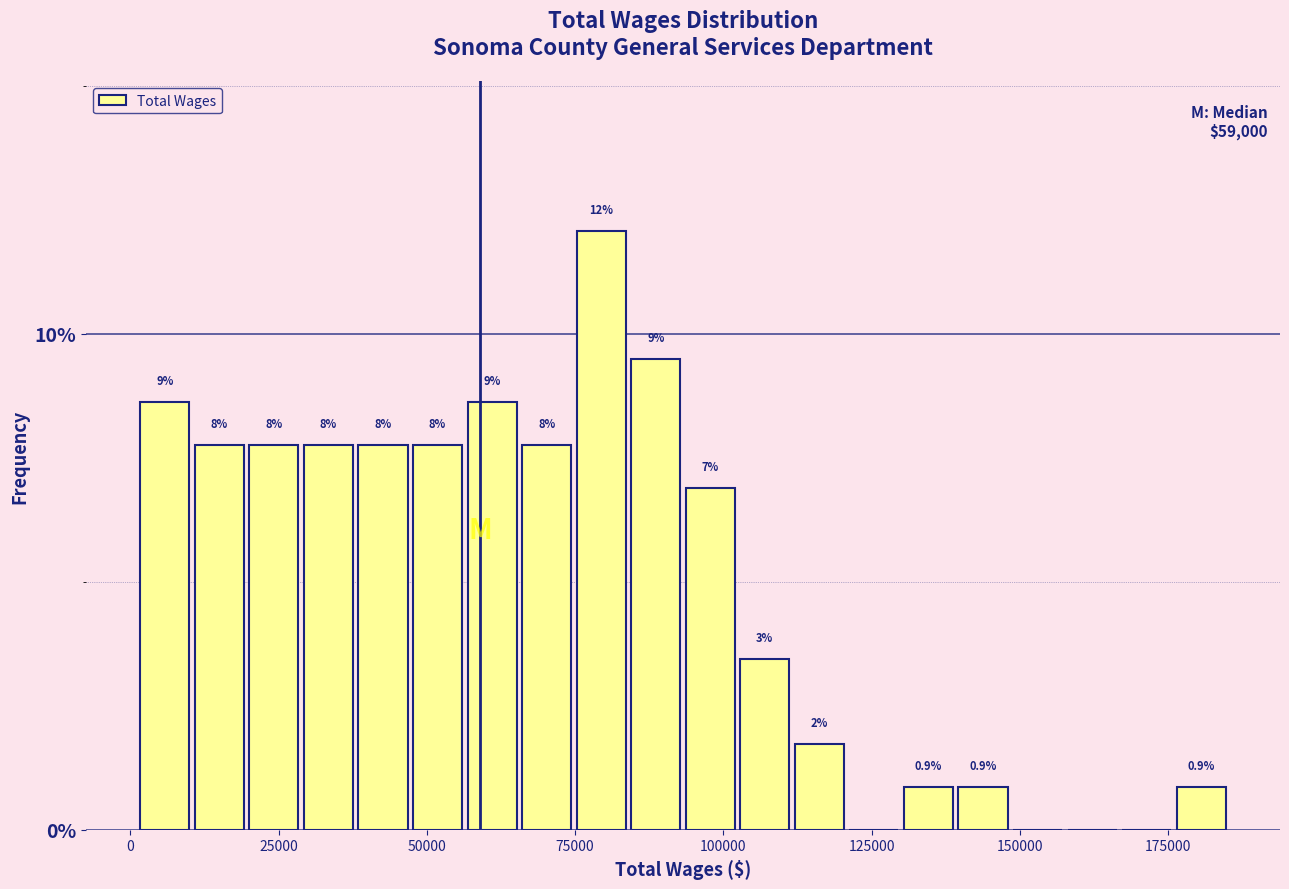

Read against the x-axis, roughly where is the centre of the tallest bar?

80000